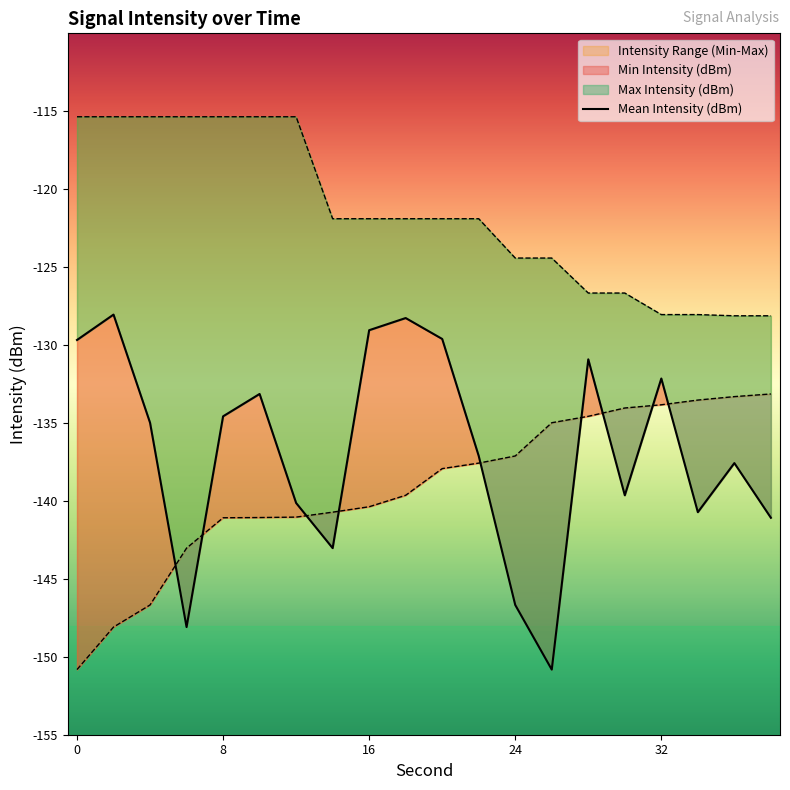

The Min Intensity (dBm) series shows -137.6 at 22. True or false?

True